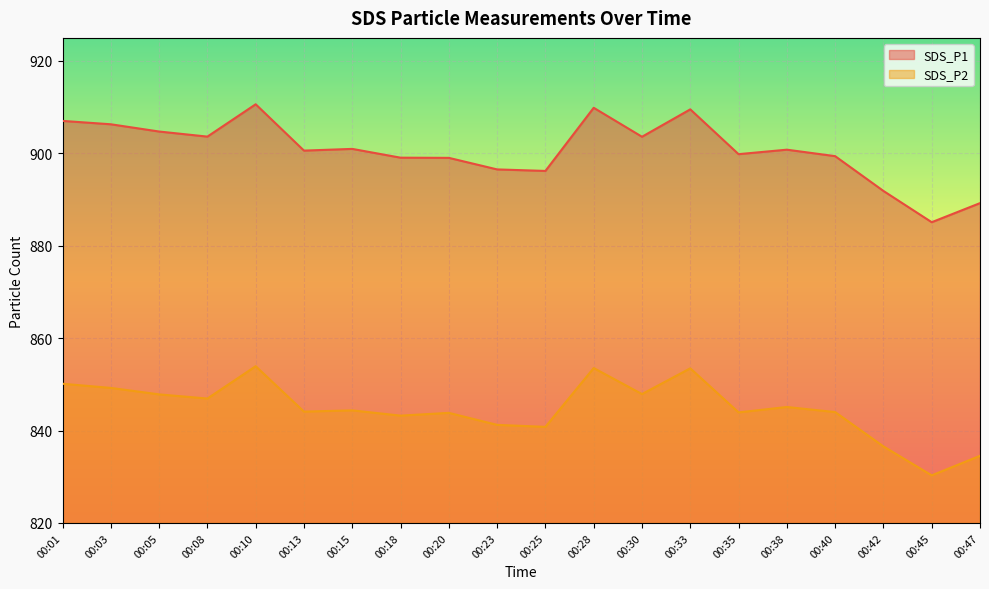

At which category does SDS_P2 reach its first local peak?

00:10